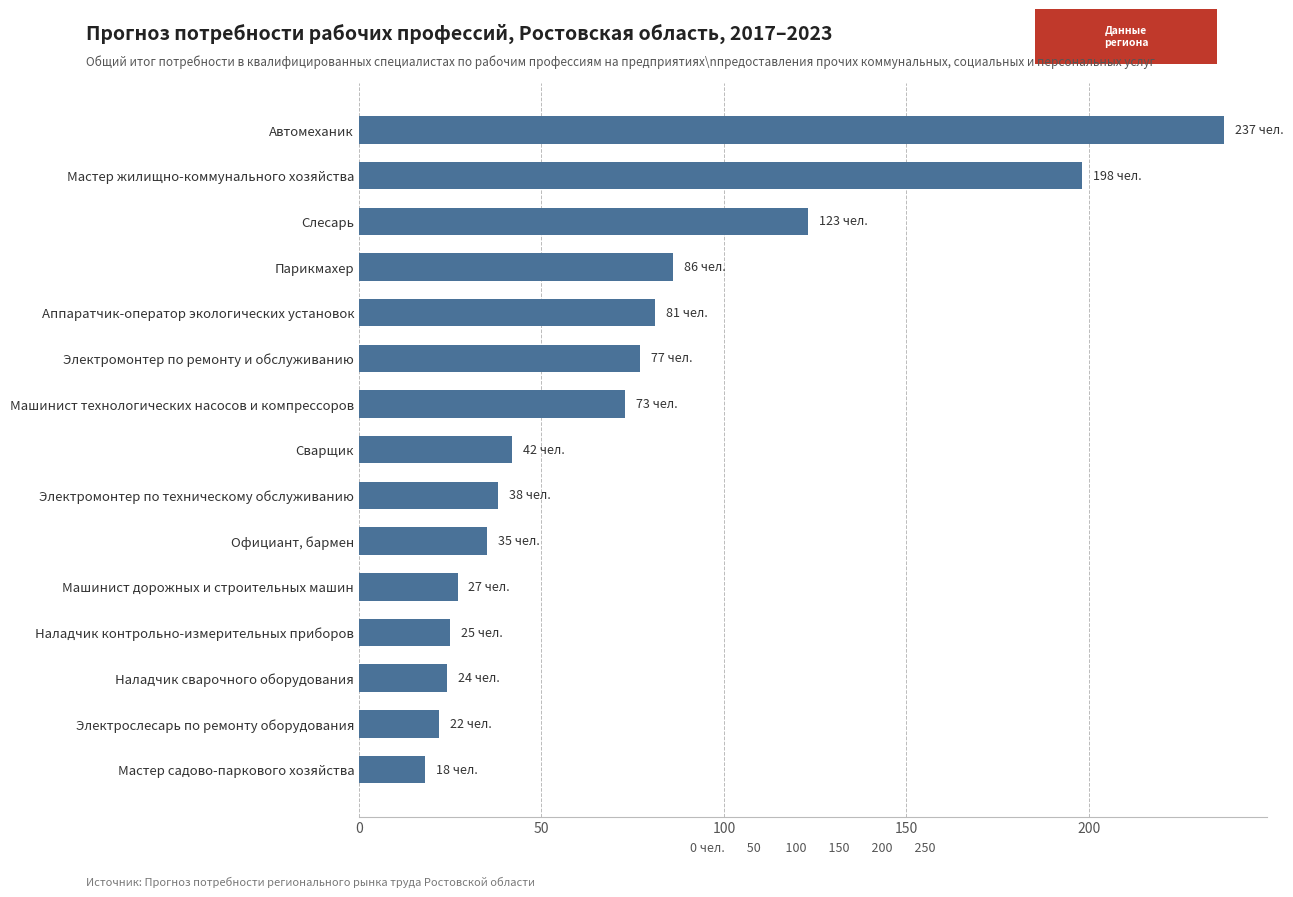

Are the bars grouped side by side (vs. stacked)?

No